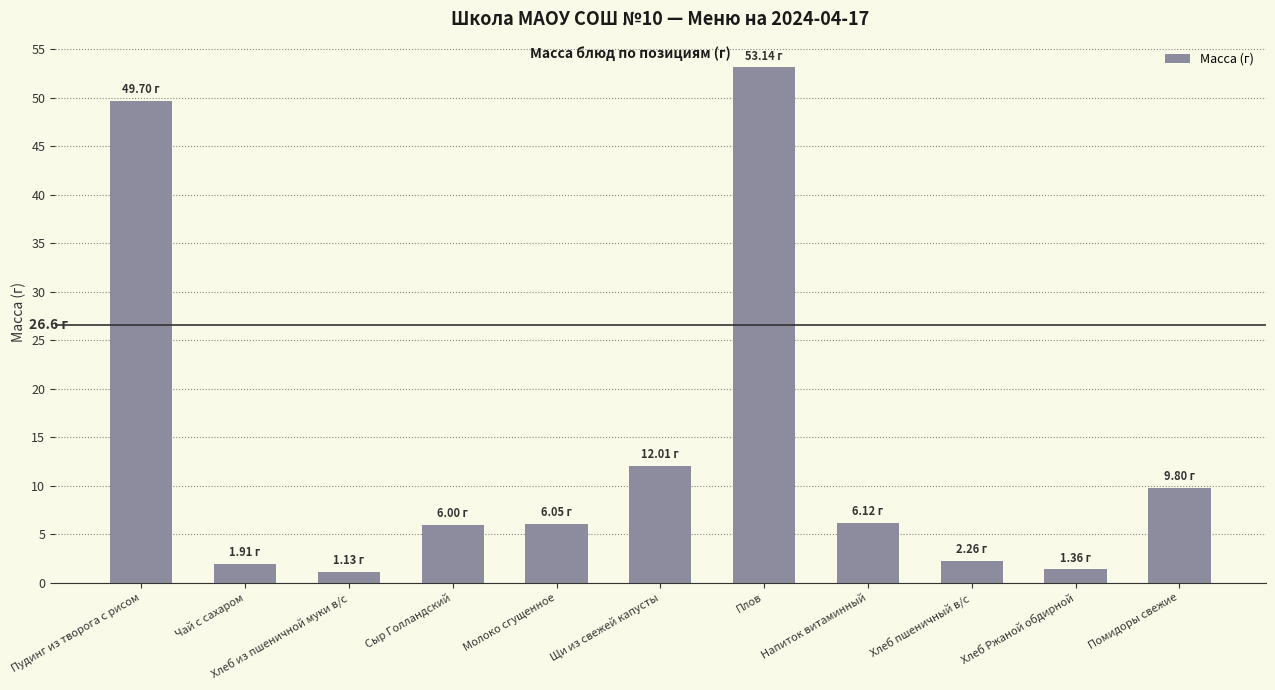

What is the change in value from Хлеб из пшеничной муки в/с to Хлеб пшеничный в/с?

+1.1